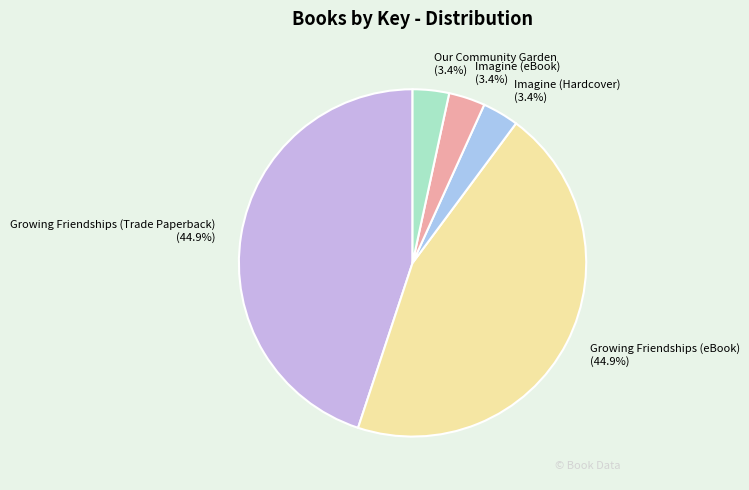

How much of the chart is everything except Our Community Garden?

96.6%